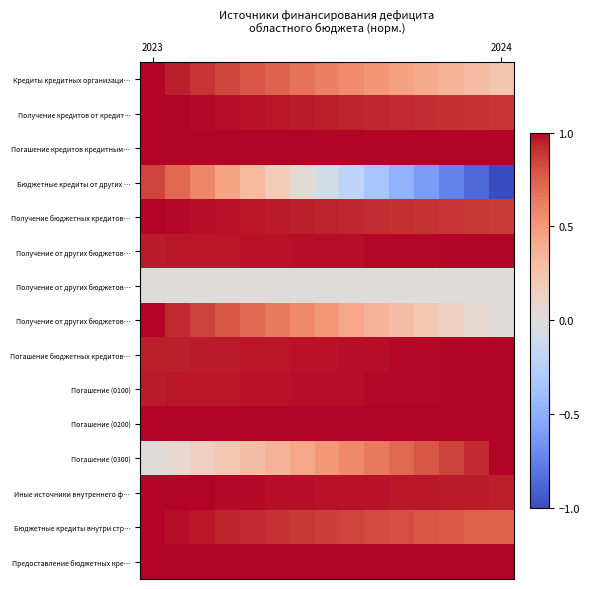

At how many categories does at least one series exceed 0?

15